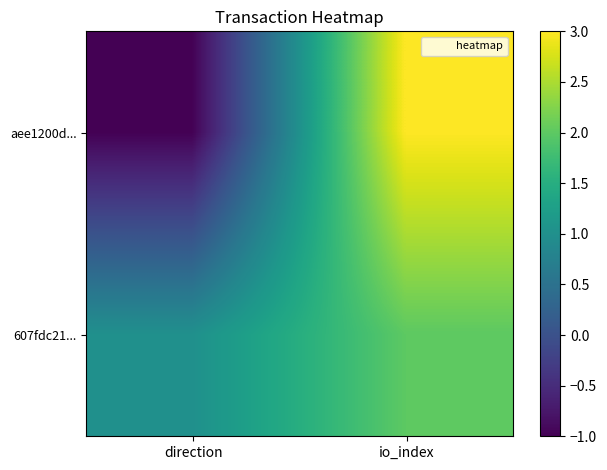

What is the smallest value displayed?

-1